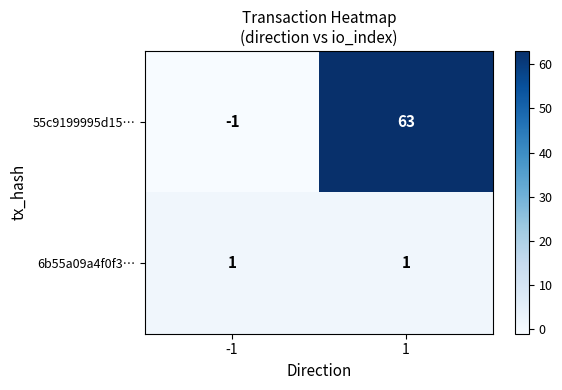

Is the value of 6b55a09a4f0f3… at 1 greater than the value of 55c9199995d15… at -1?

Yes